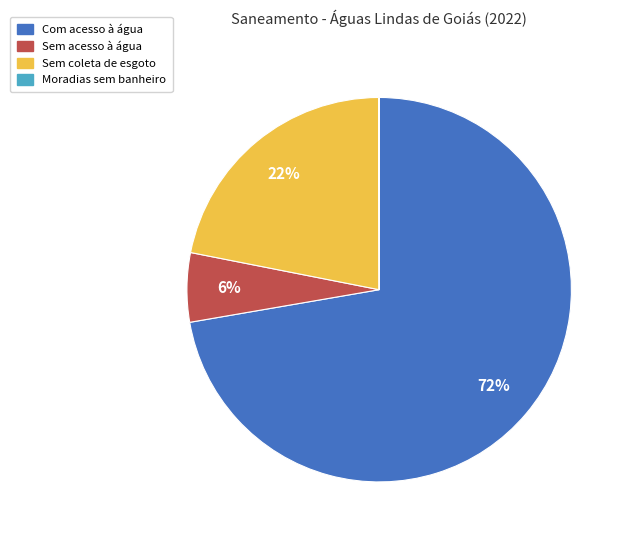

What is the largest slice in the pie chart?

Com acesso à água